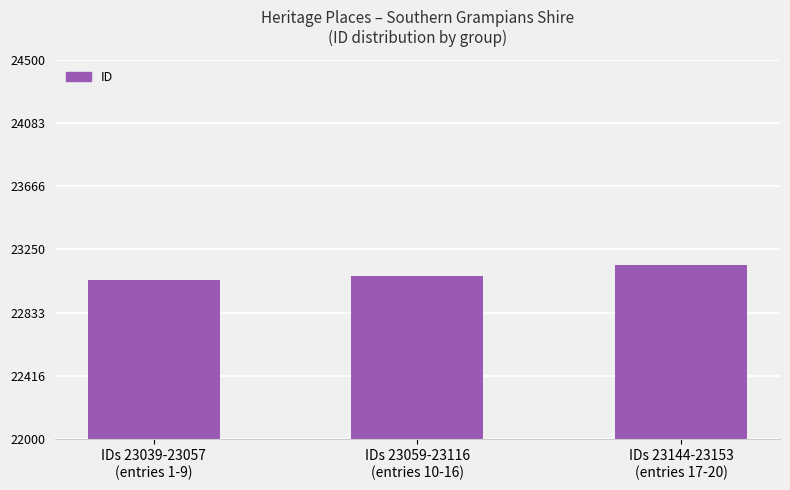

Does the chart contain stacked bars?

No